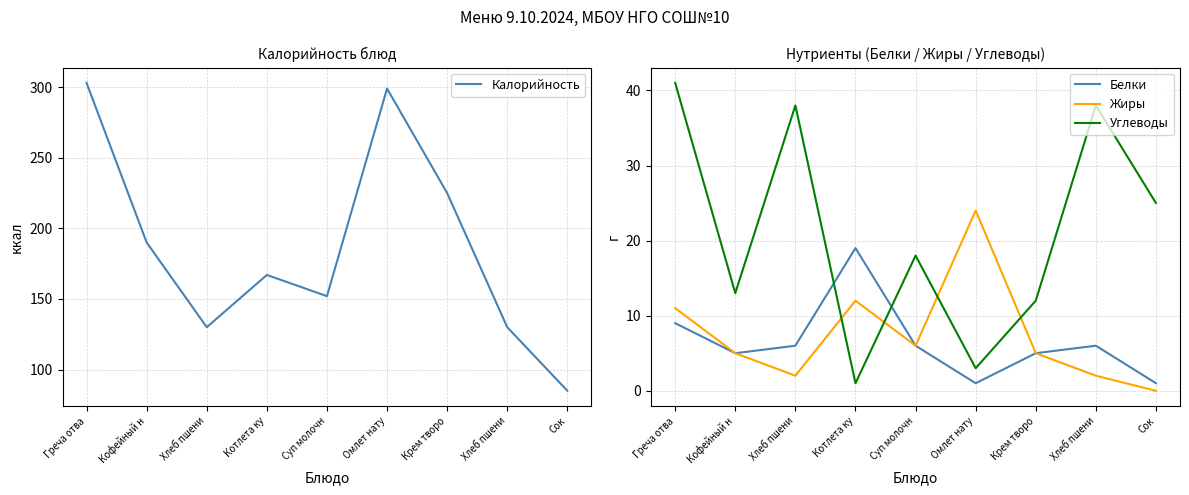

Where is the first local minimum for Жиры?

Хлеб пшени